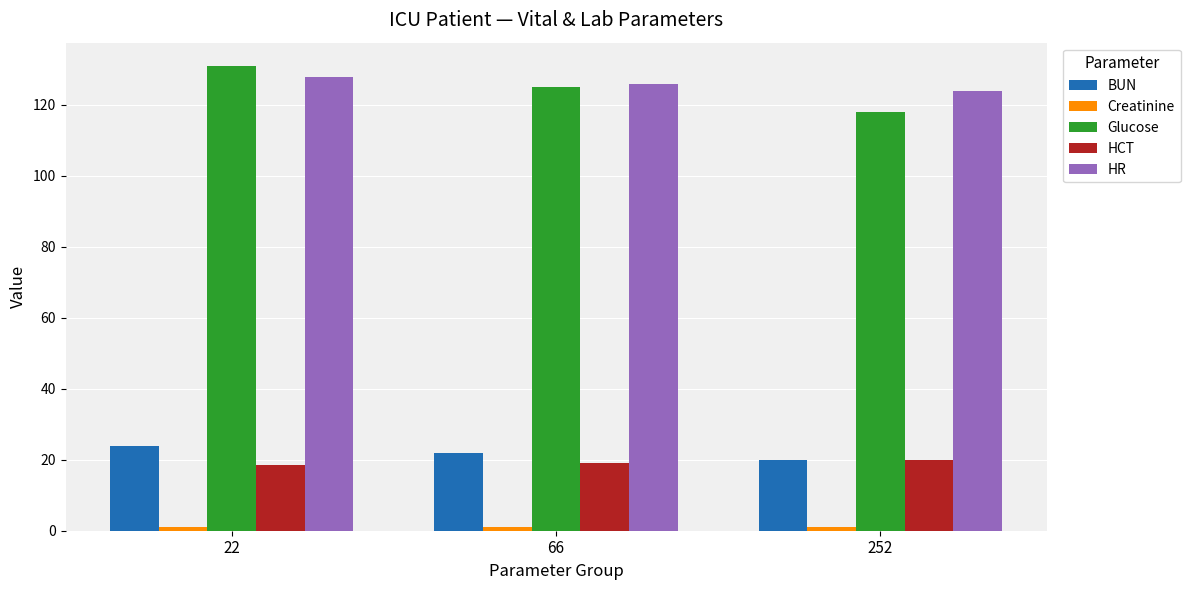

How many data points does each series have?

3